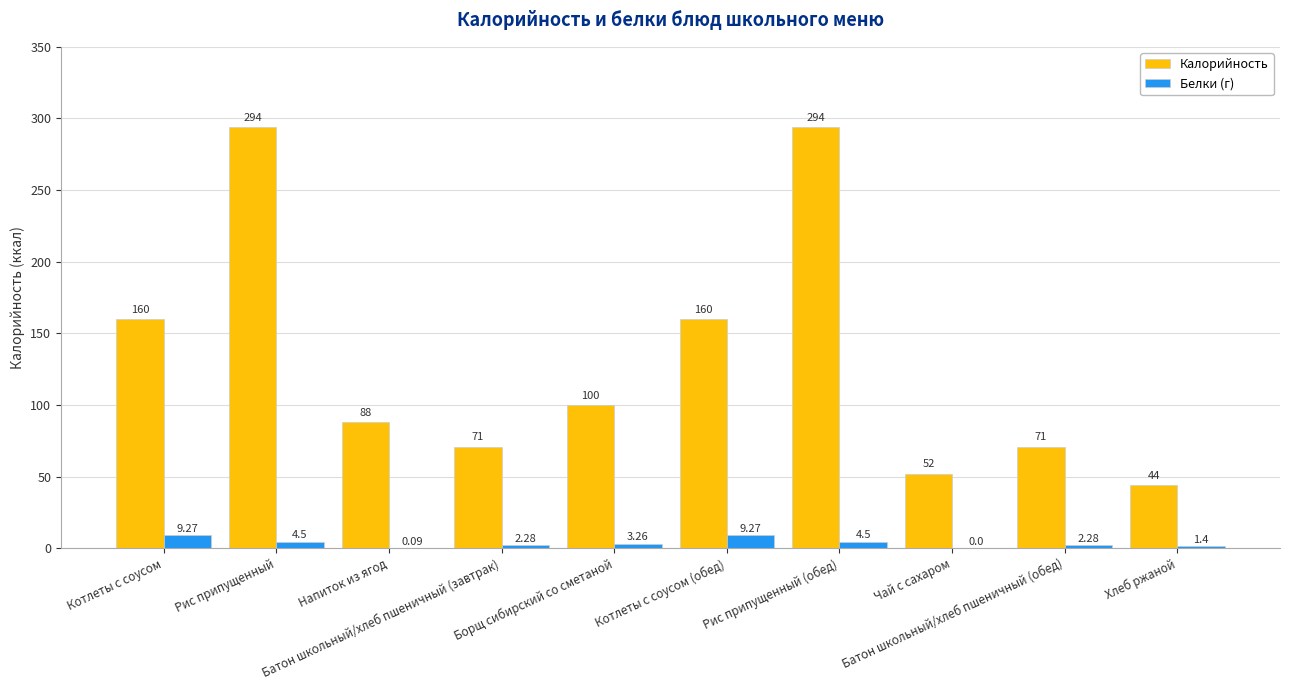

Which series has the largest total across all categories?

Калорийность